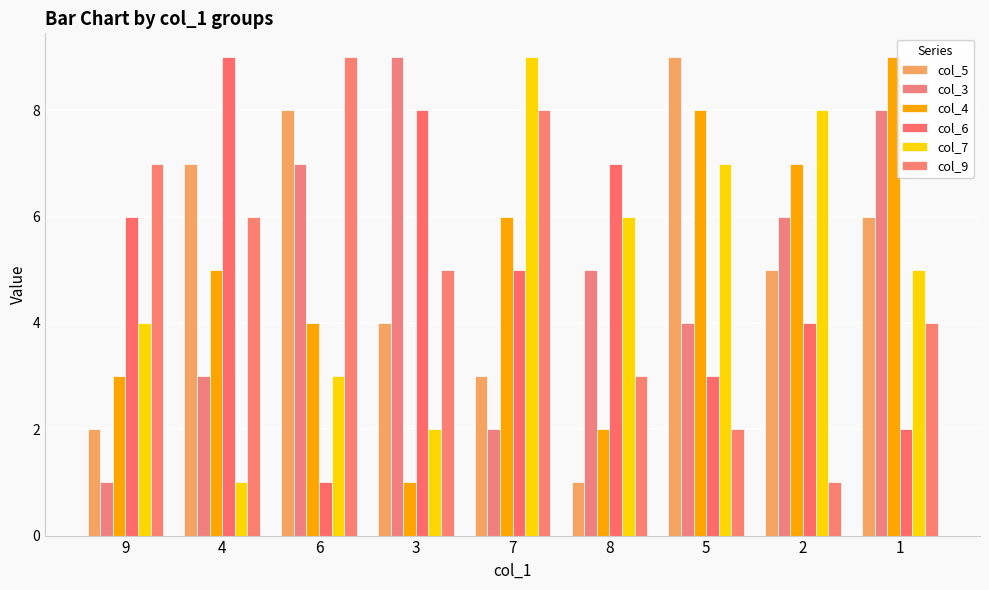

Rank the series by their maximum value, from lowest to highest.

col_5, col_3, col_4, col_6, col_7, col_9